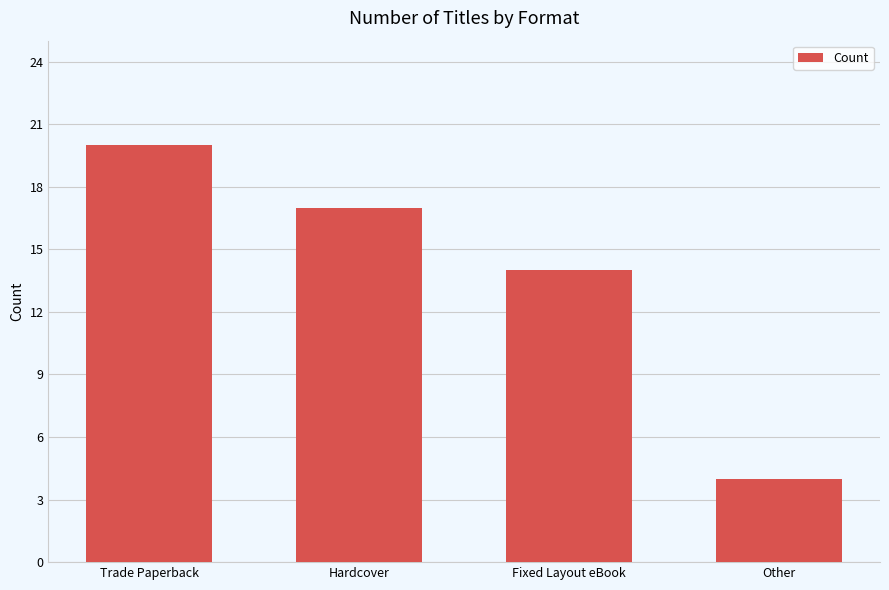

What is the average value?

14